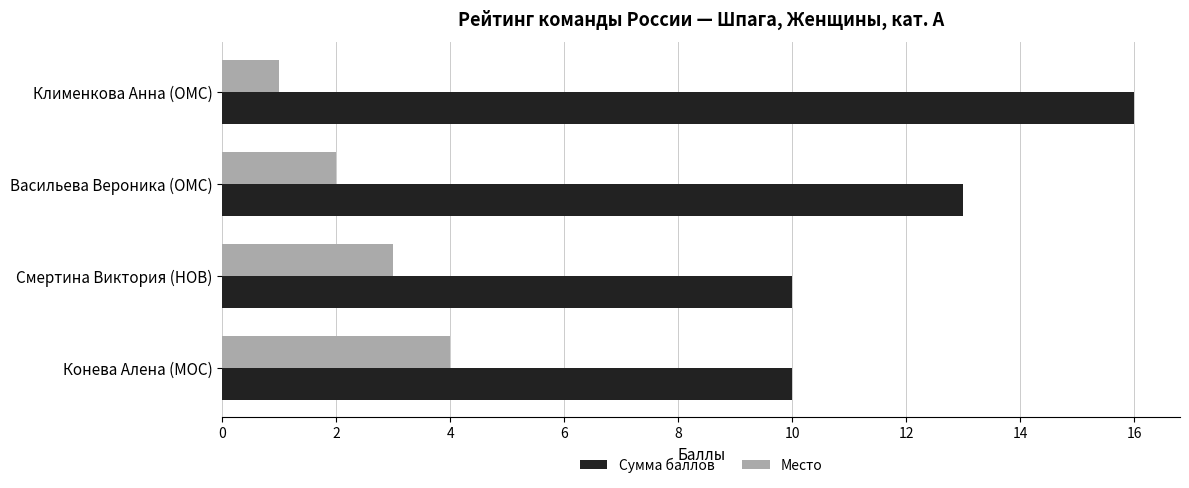

Which series has the largest range (max minus min)?

Сумма баллов